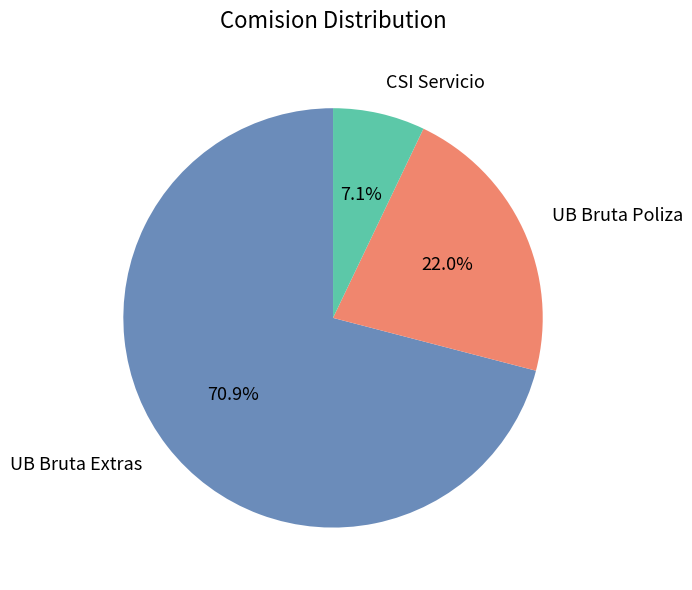

What percentage is the CSI Servicio slice, to the nearest percent?

7%